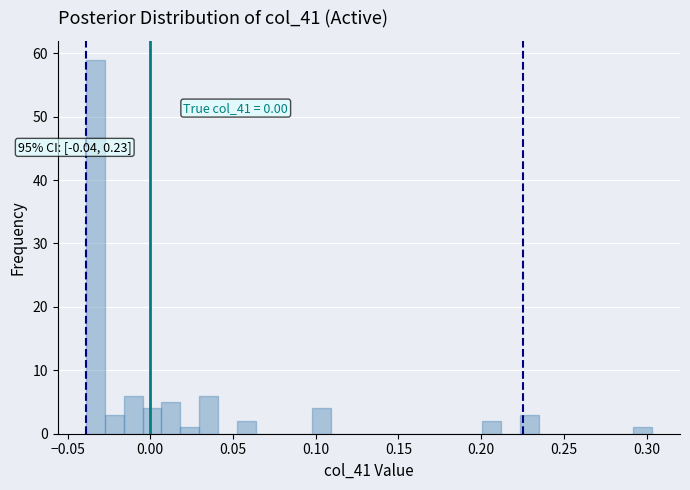

Around what value on the x-axis is the tallest bar? Give the approximate position of its centre, as read against the axis.

-0.035